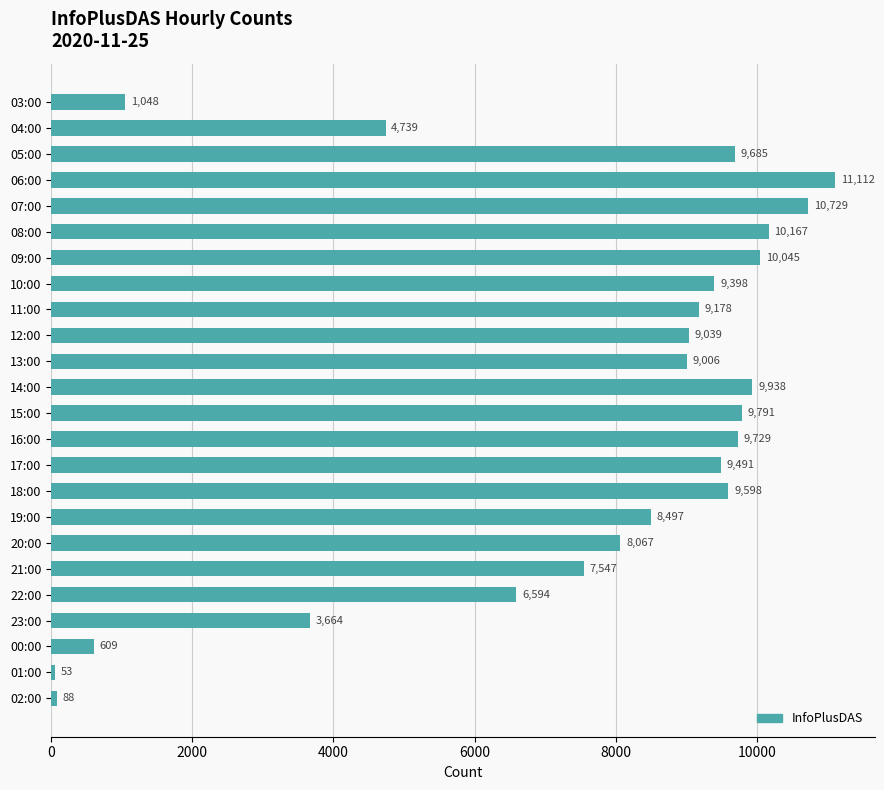

What is the label of the 12th bar from the top?

14:00